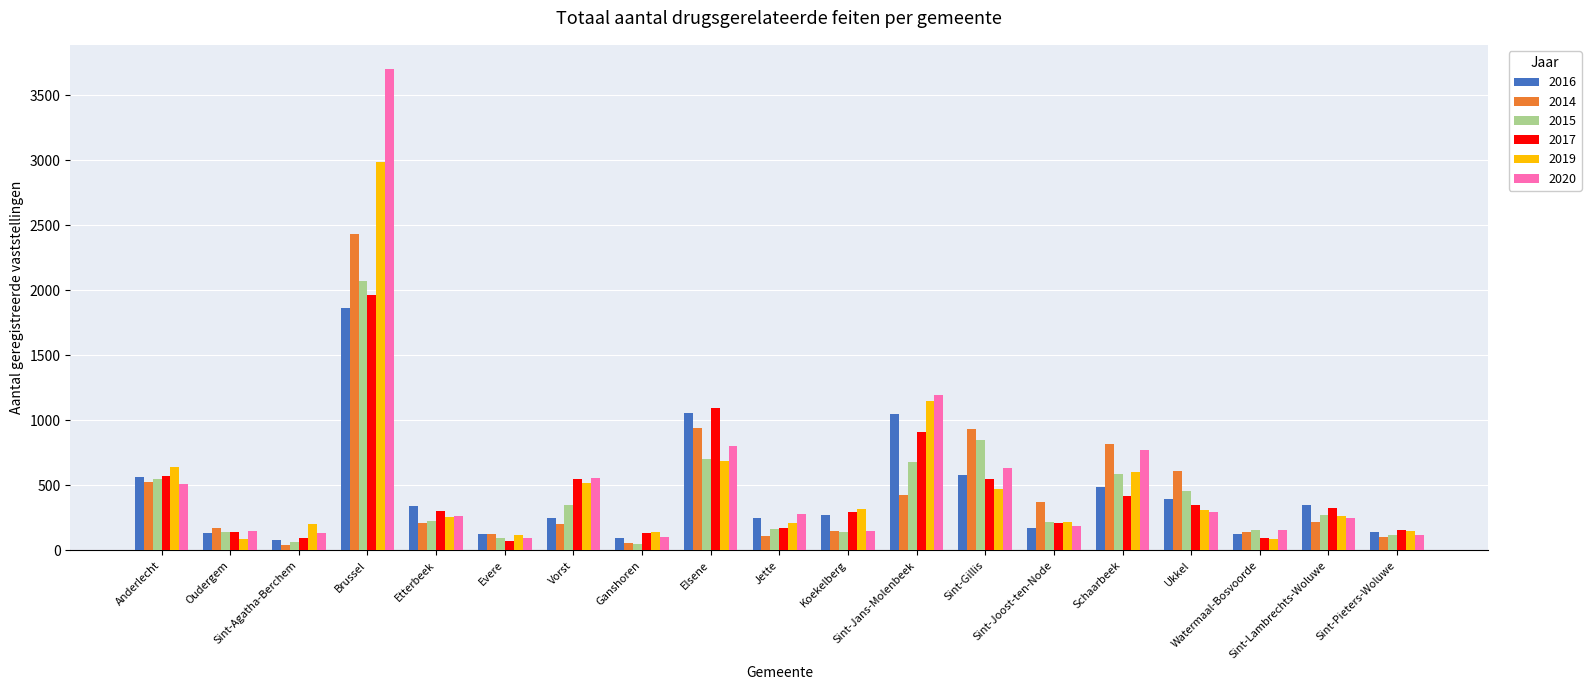

What is the total value across all series at Vorst?

2416